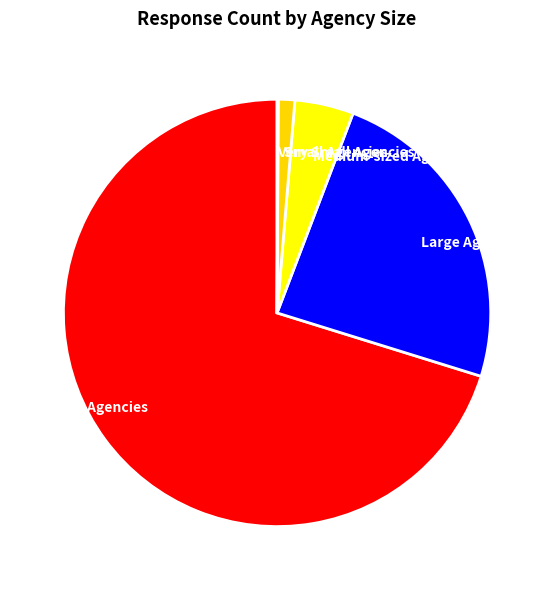

Which slice represents more than half of the pie?

Very Large Agencies